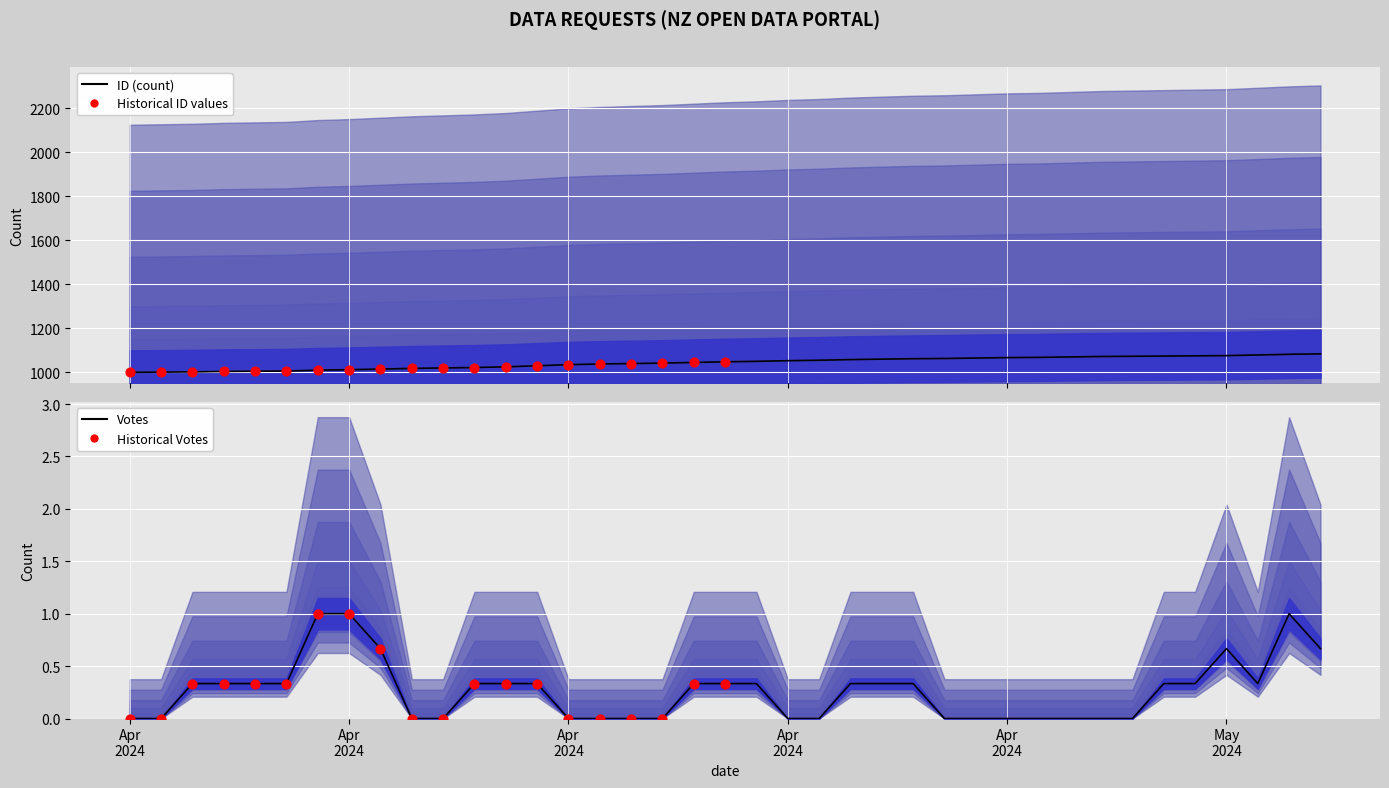

What is the ratio of the value at 2024-04-03 to the value at 2024-04-20?

1.0